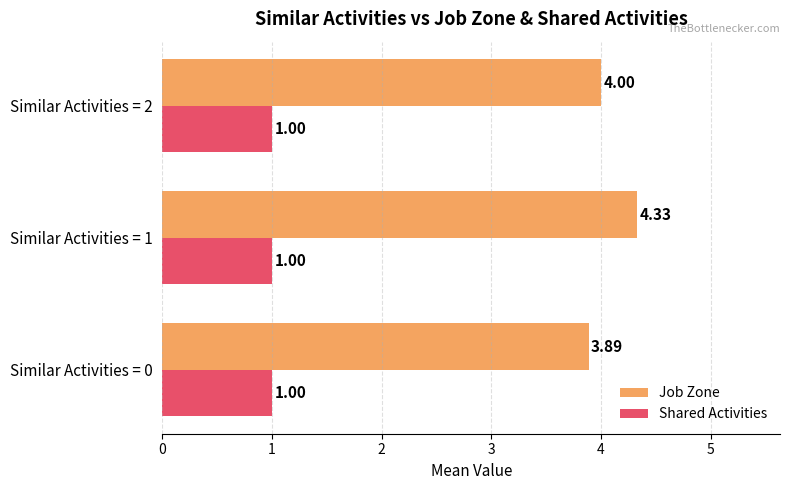

At how many categories does at least one series exceed 2?

3